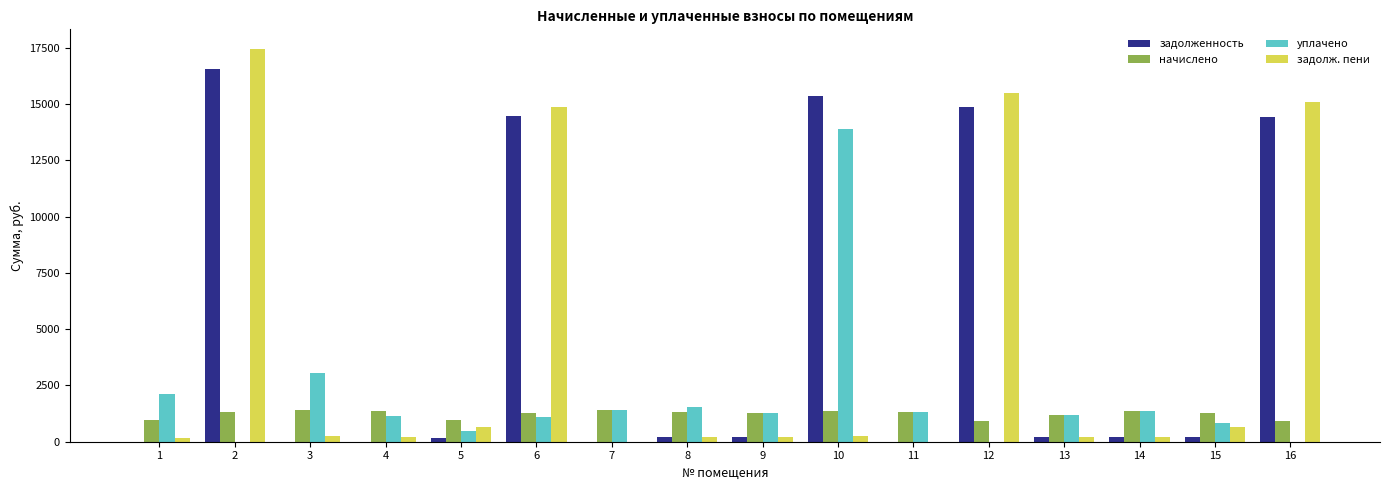

What is the highest value of the задолж. пени series?

17439.4